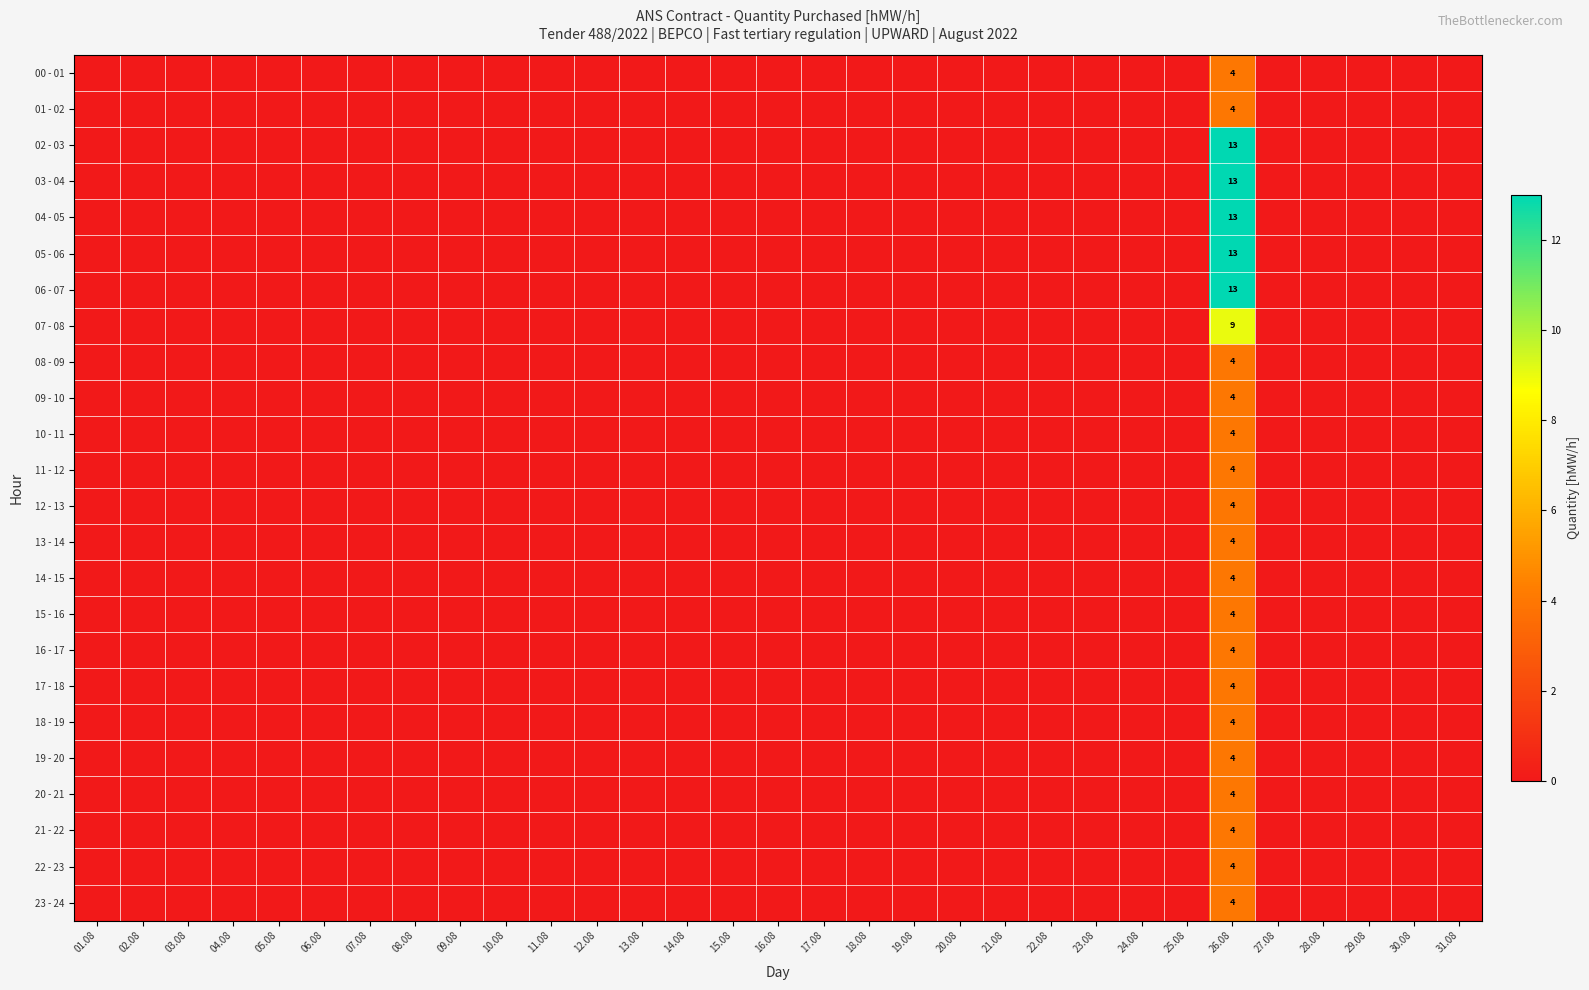

How many categories are shown in the chart?

31